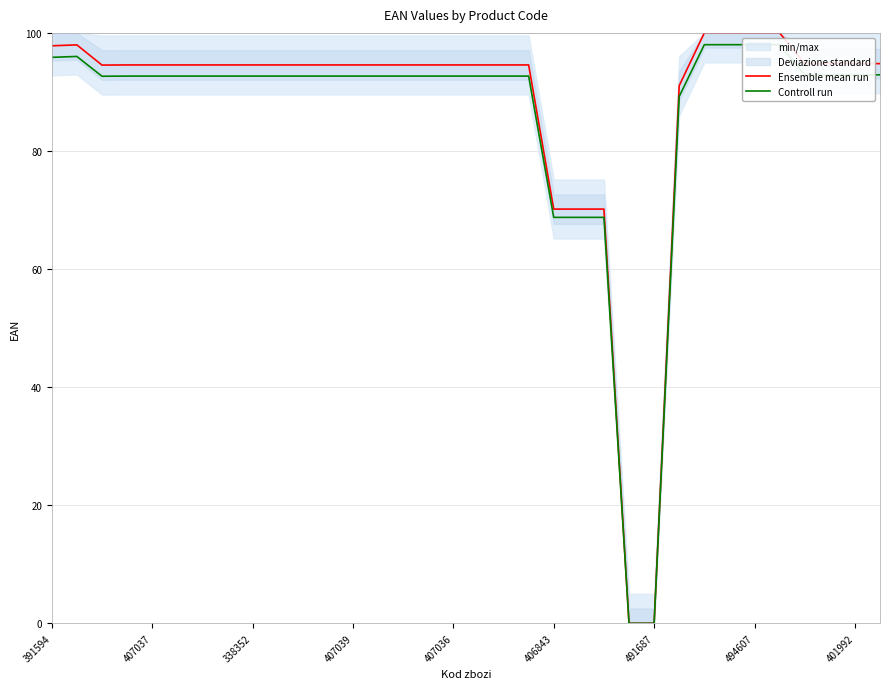

What is the average value of the Controll run series?

85.9